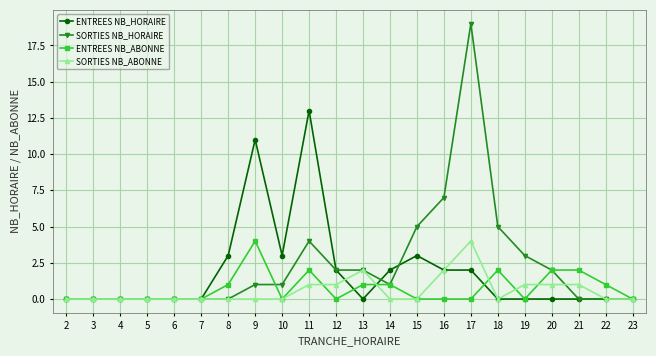

What is the difference between the maximum and second lowest values in the ENTREES NB_HORAIRE series?

13